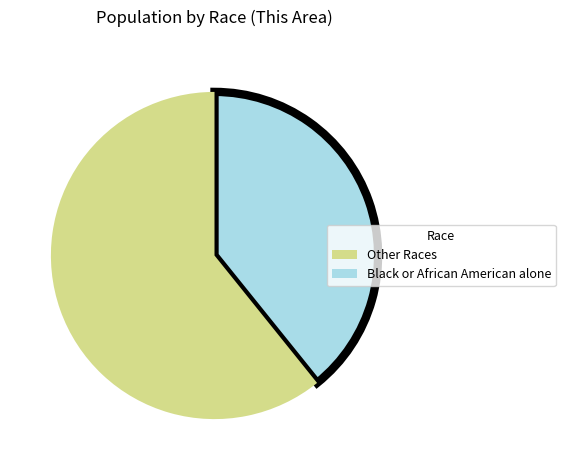

Count the number of slices in the pie.

2